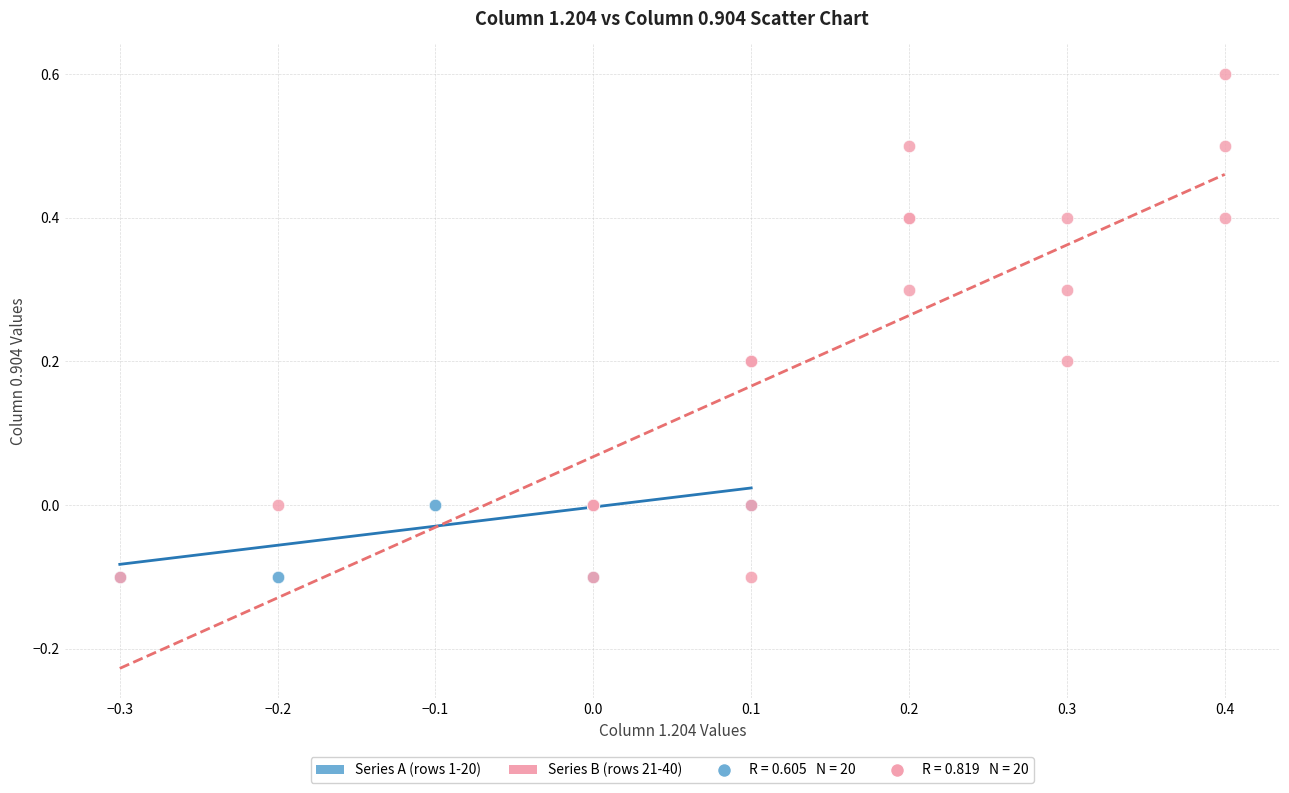

Which series reaches the maximum Y coordinate?

Series B (rows 21-40)